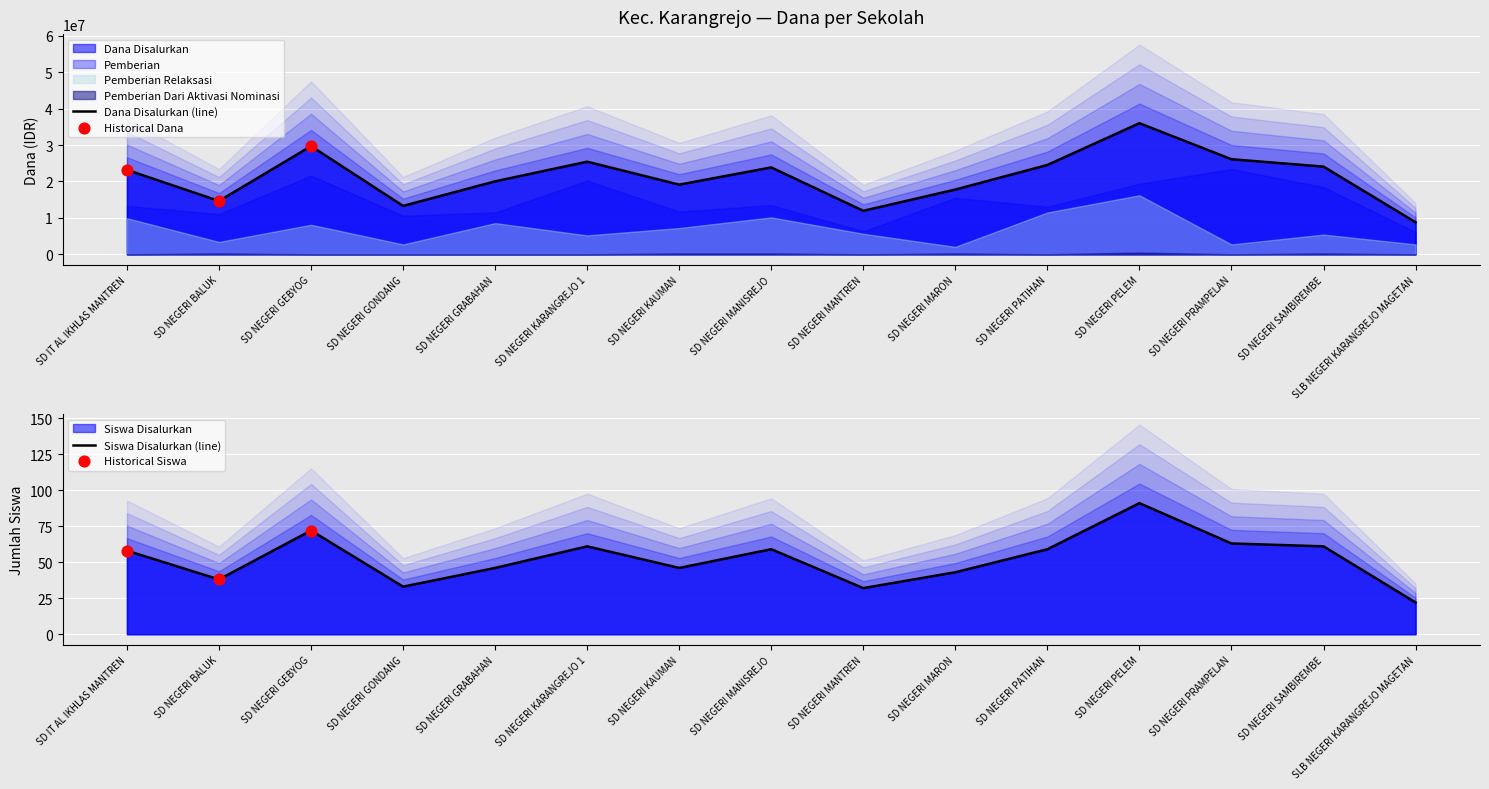

Which series has the largest Y range (max minus min)?

Dana Disalurkan